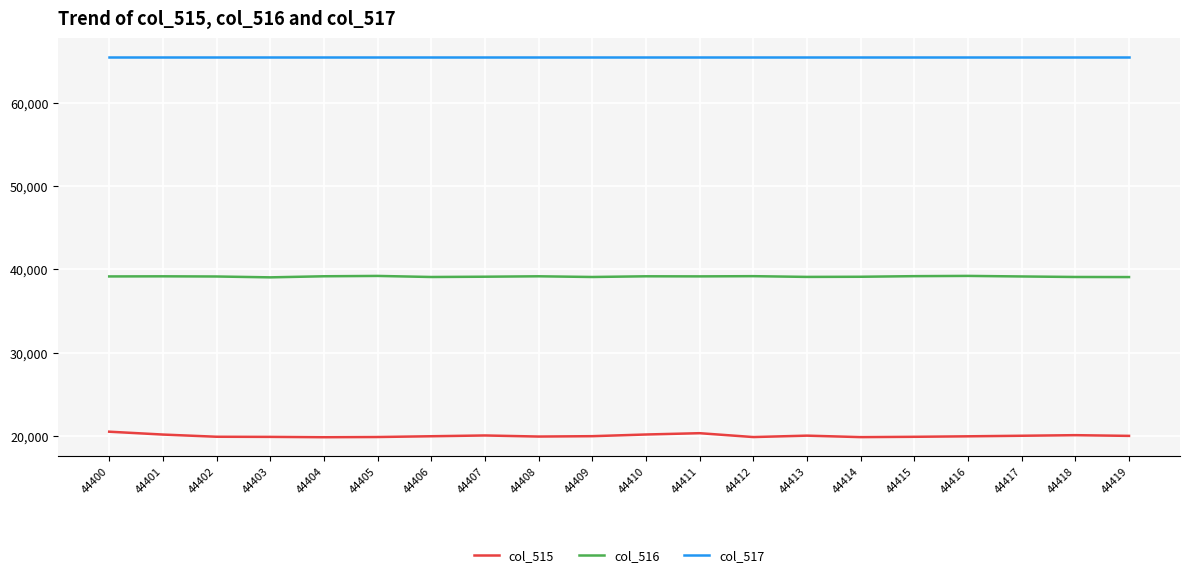

Does the chart have visible grid lines?

Yes